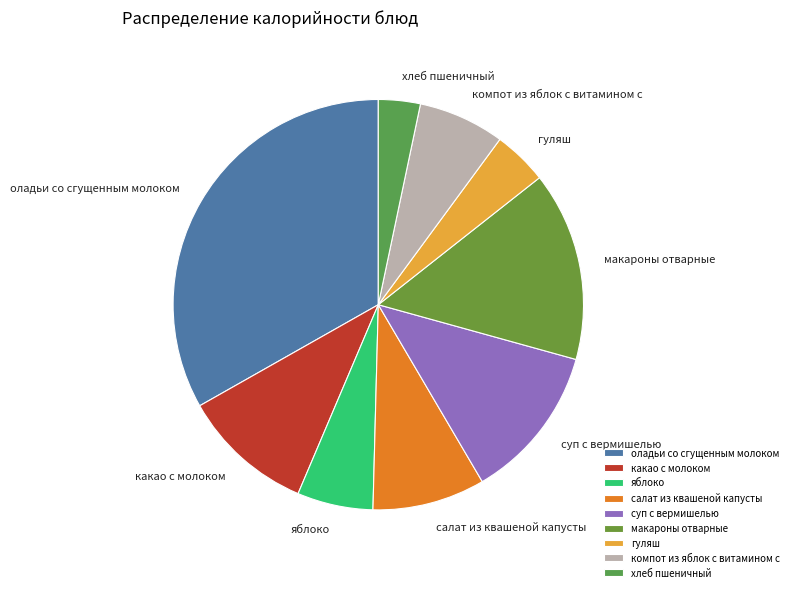

How many slices are in this pie chart?

9